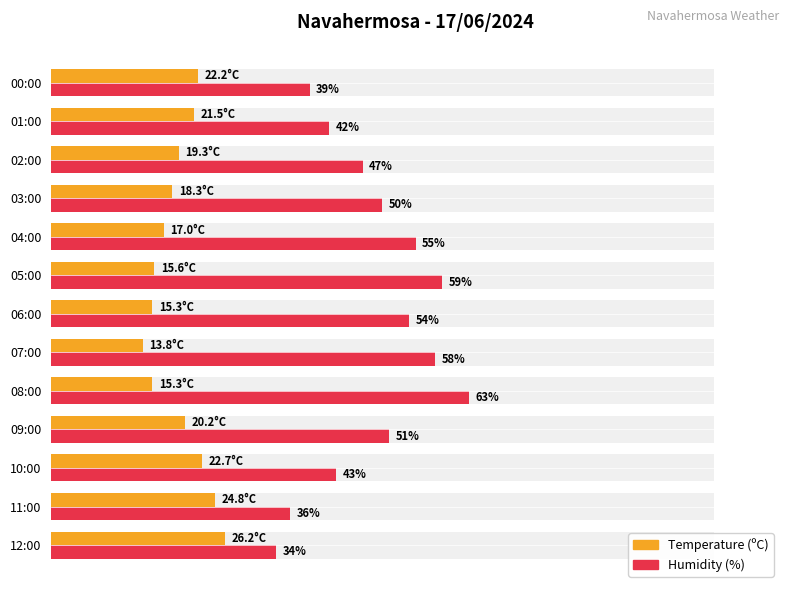

What are all the series names shown in the legend?

Temperature (ºC), Humidity (%)